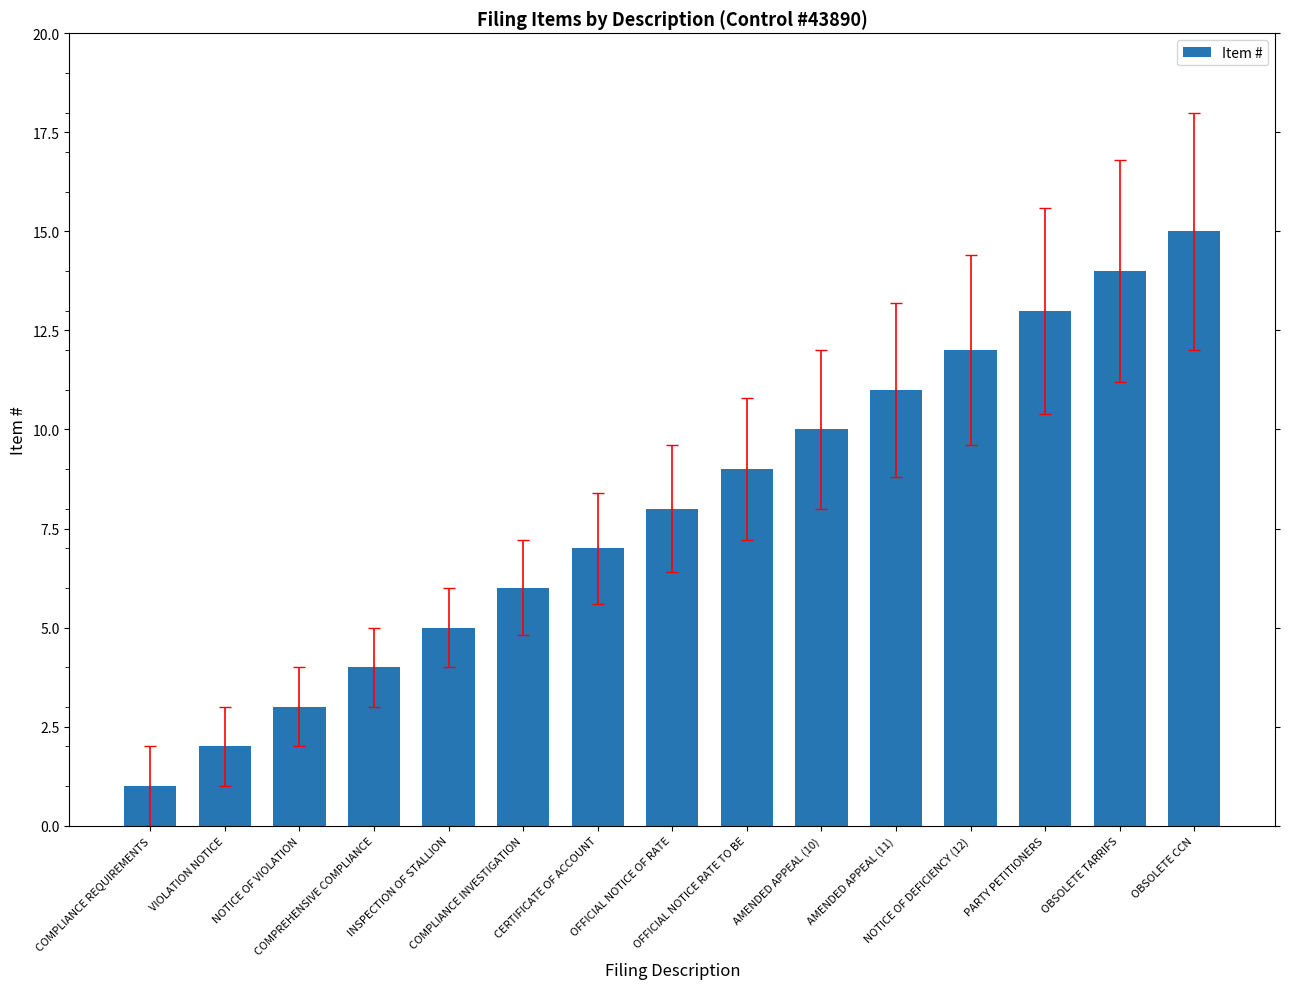

Reading left to right, list all the values displayed in this chart.

1	2	3	4	5	6	7	8	9	10	11	12	13	14	15